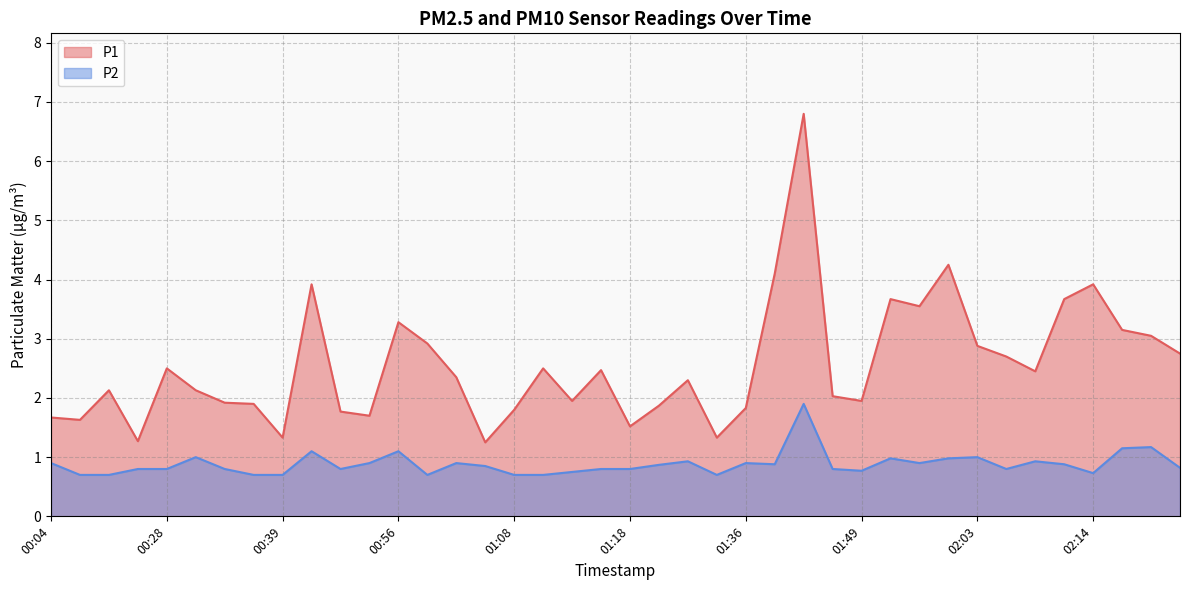

Is it true that P2 equals 1.1 at 00:42?

True